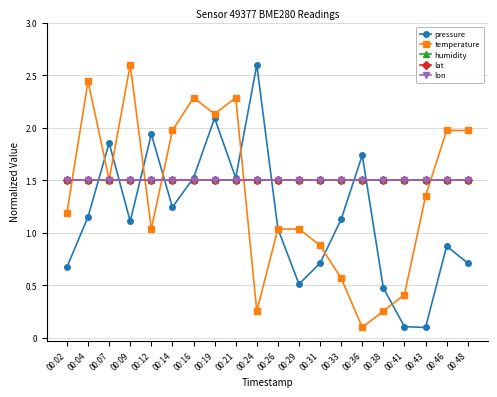

What is the approximate value of temperature at 00:43?

1.4